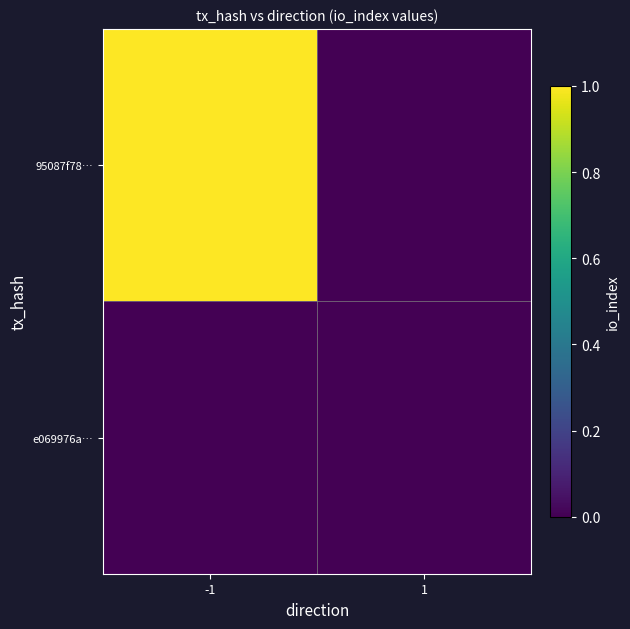

Which has a higher value, 1 or -1?

-1